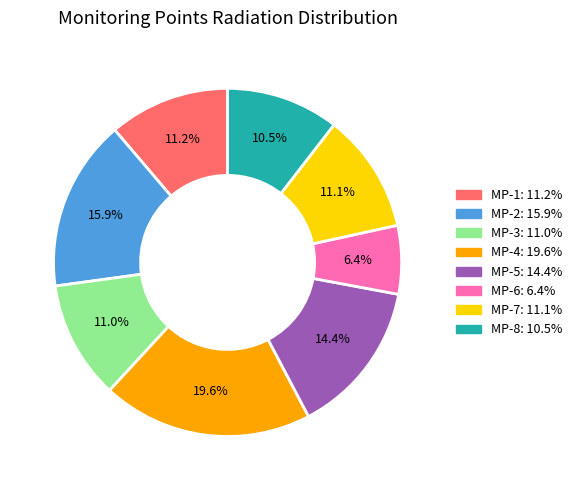

What percentage is NOT represented by MP-2?

84.1%